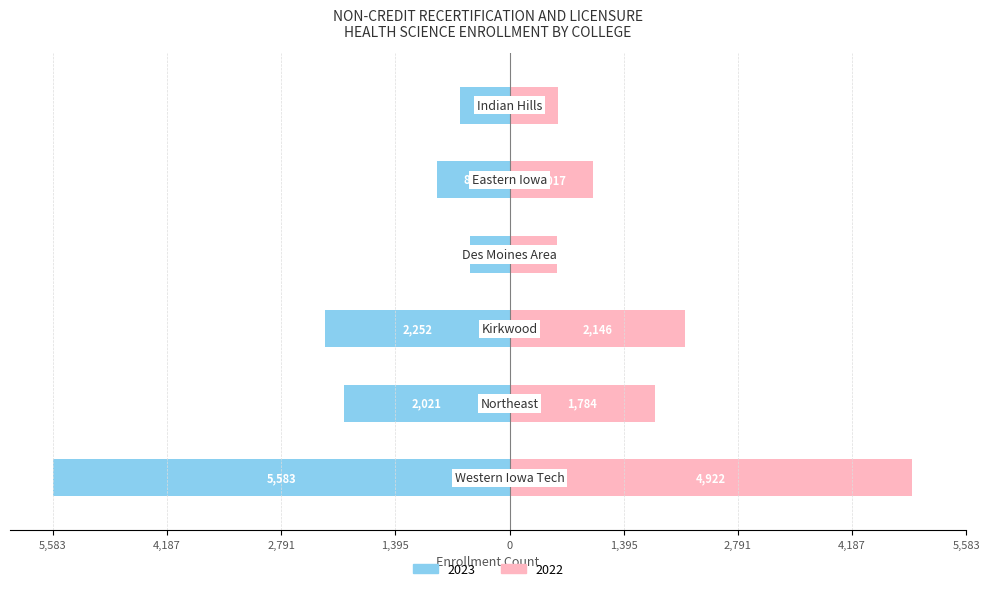

Does the chart contain any negative values?

No